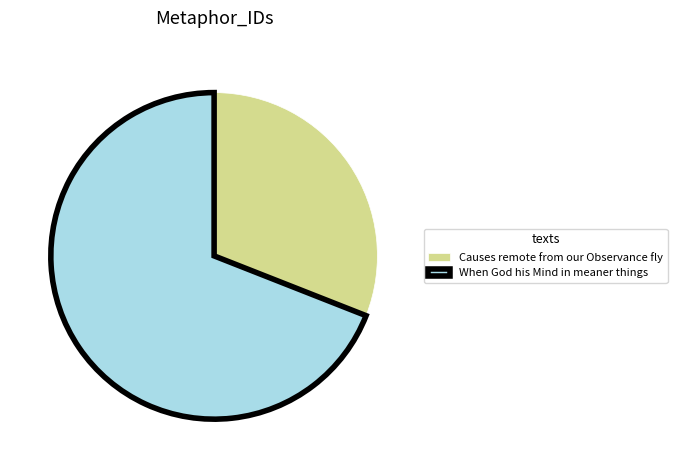

Does When God his Mind in meaner things account for over 50% of the chart?

Yes